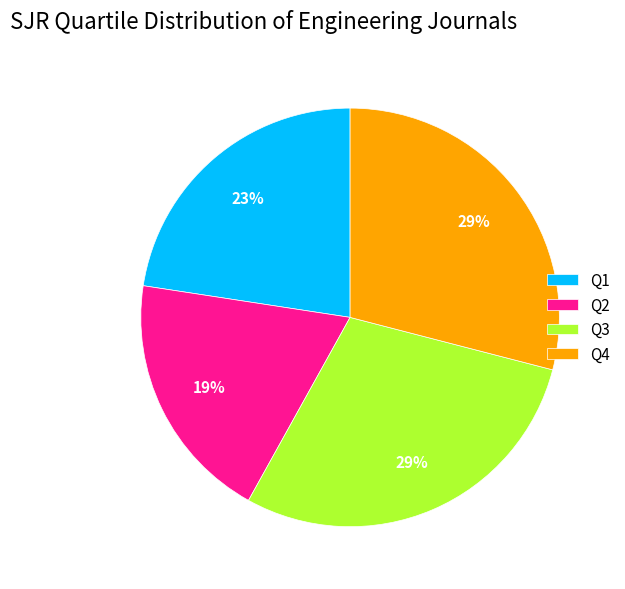

The Q1 slice represents 23% of the pie. True or false?

True